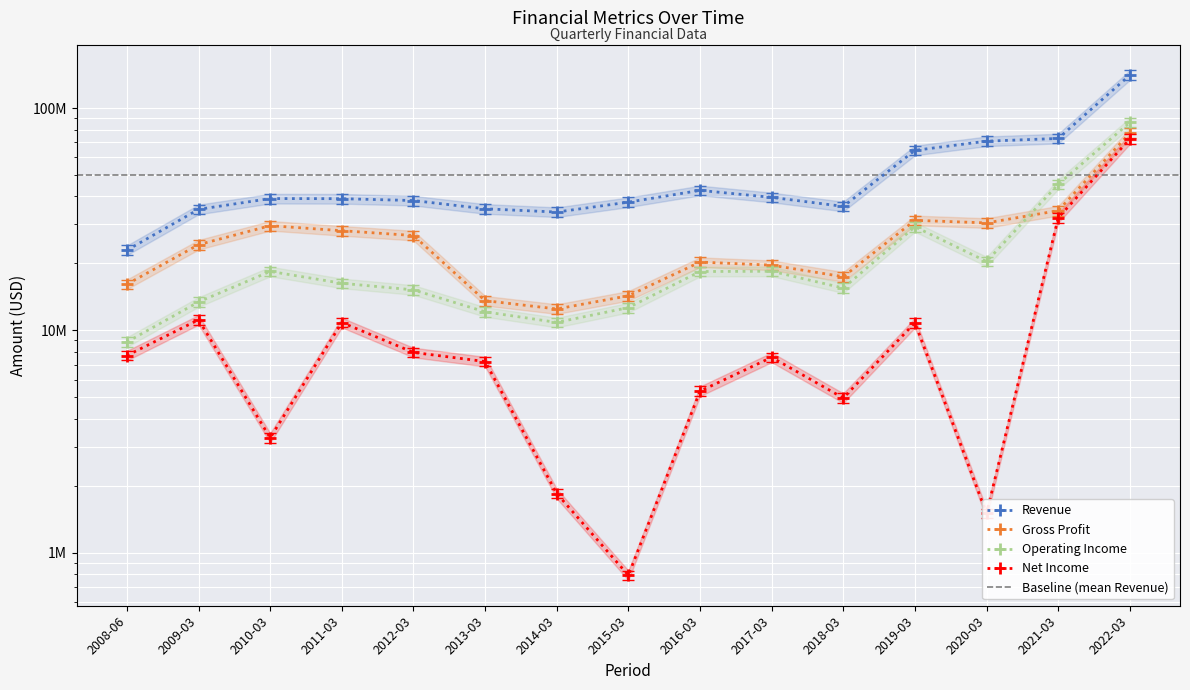

At which label does Revenue first exceed 37148800?

2010-03